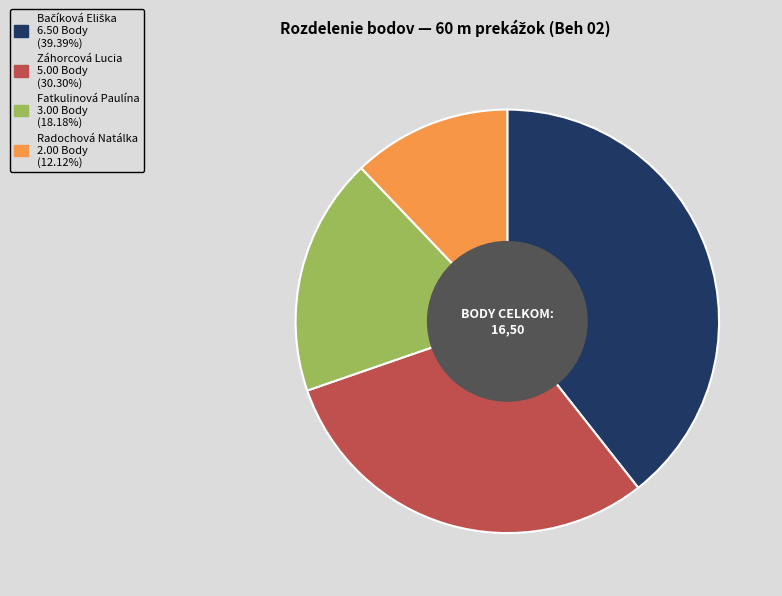

Which category has the smallest portion of the pie?

Radochová Natálka